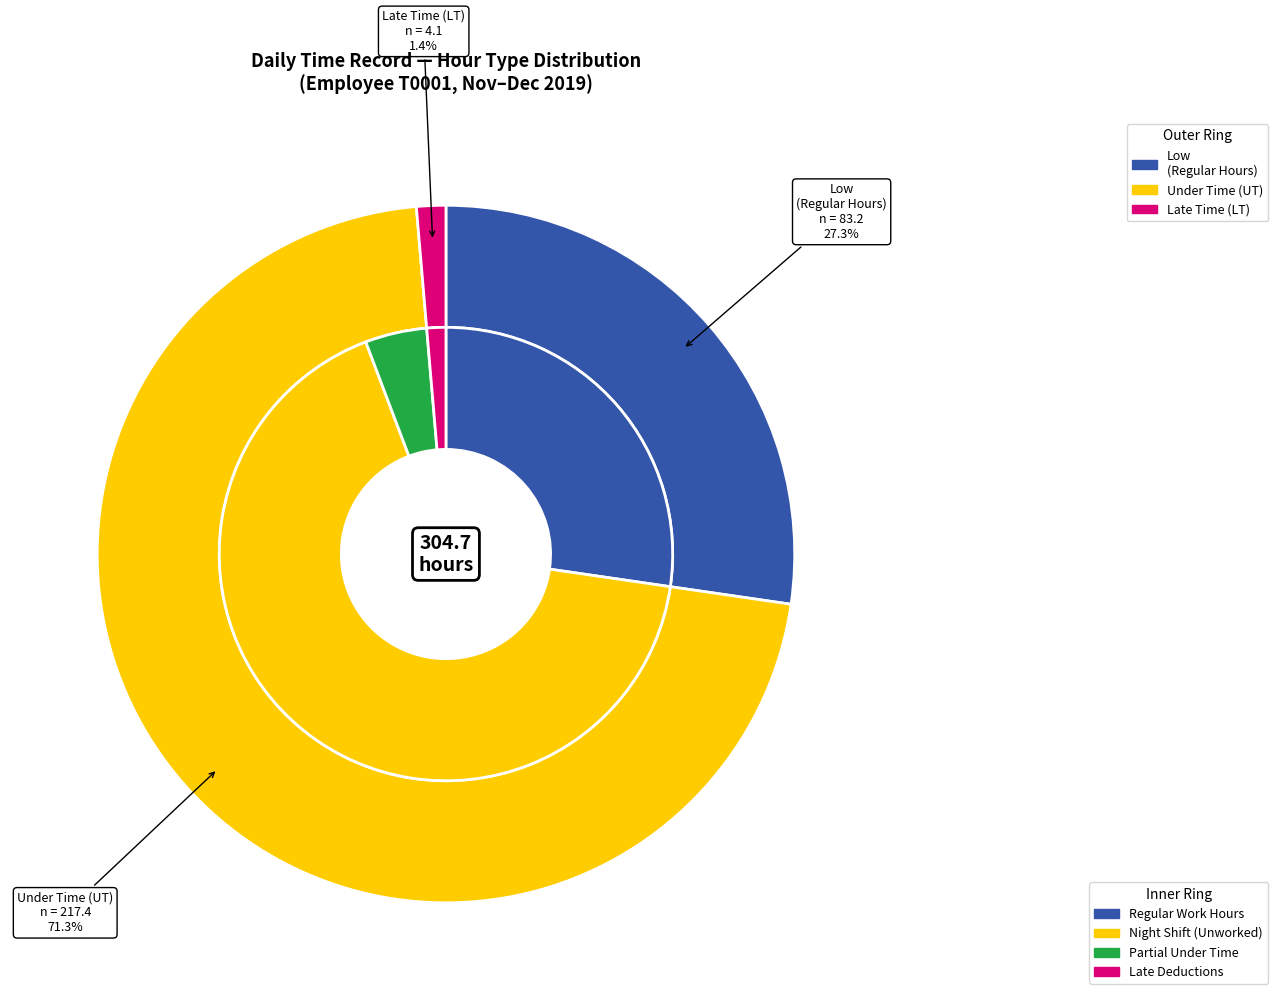

True or false: OT 2.0 accounts for 13% of the total.

False